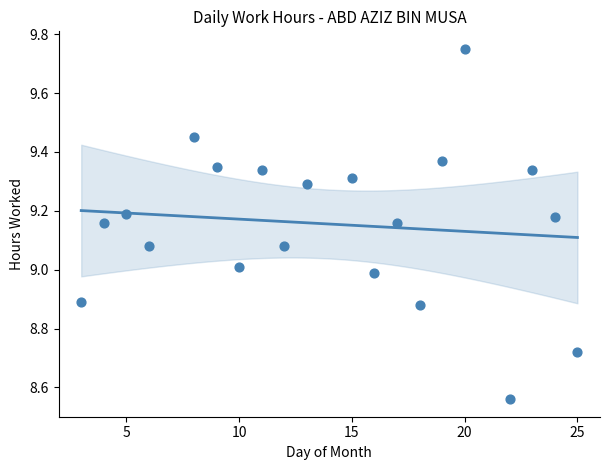

How many points are shown in the scatter plot?

20